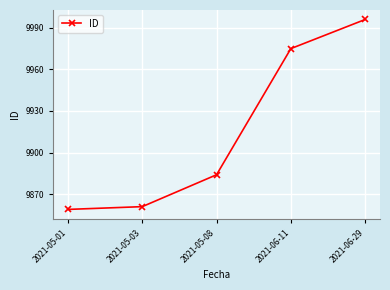

What is the change in value from 2021-05-03 to 2021-05-08?

+23